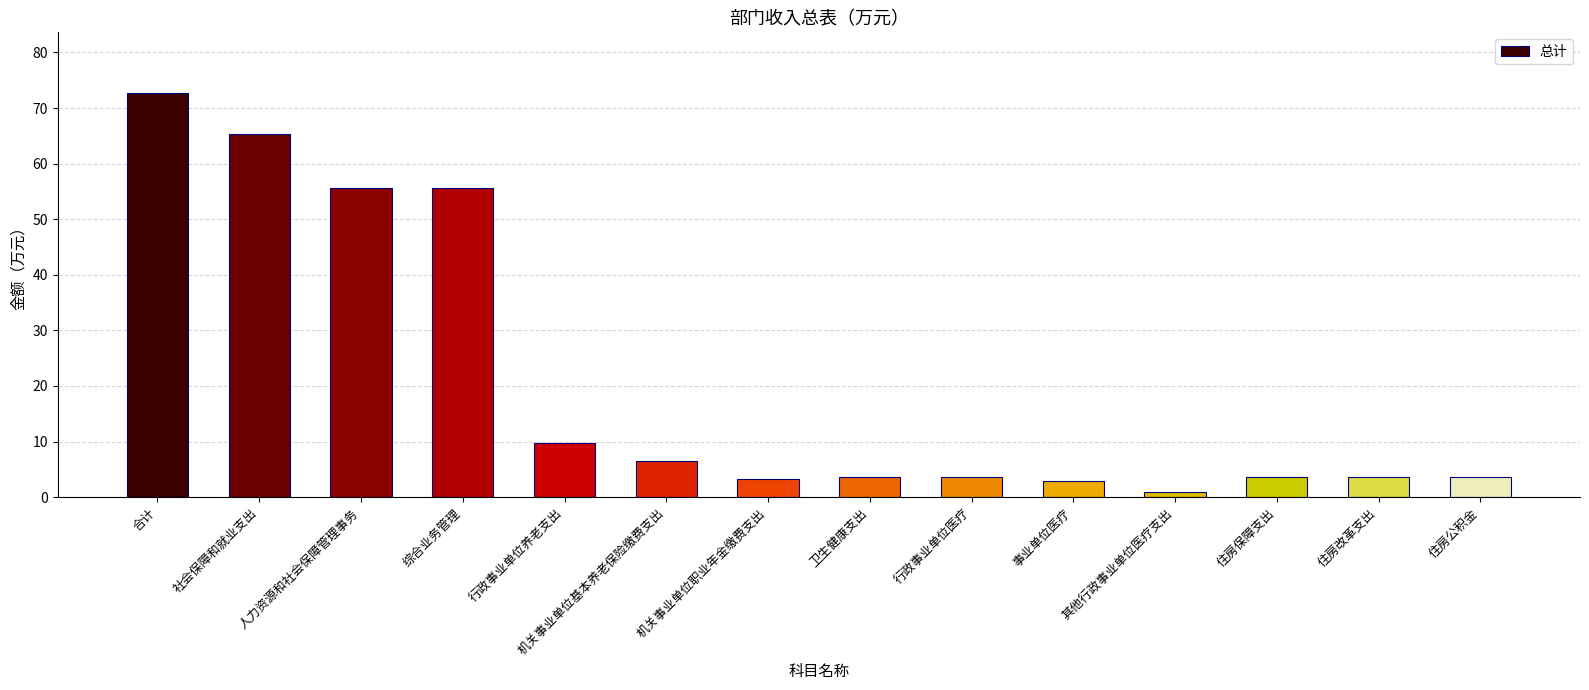

What is the label of the 10th bar from the right?

行政事业单位养老支出